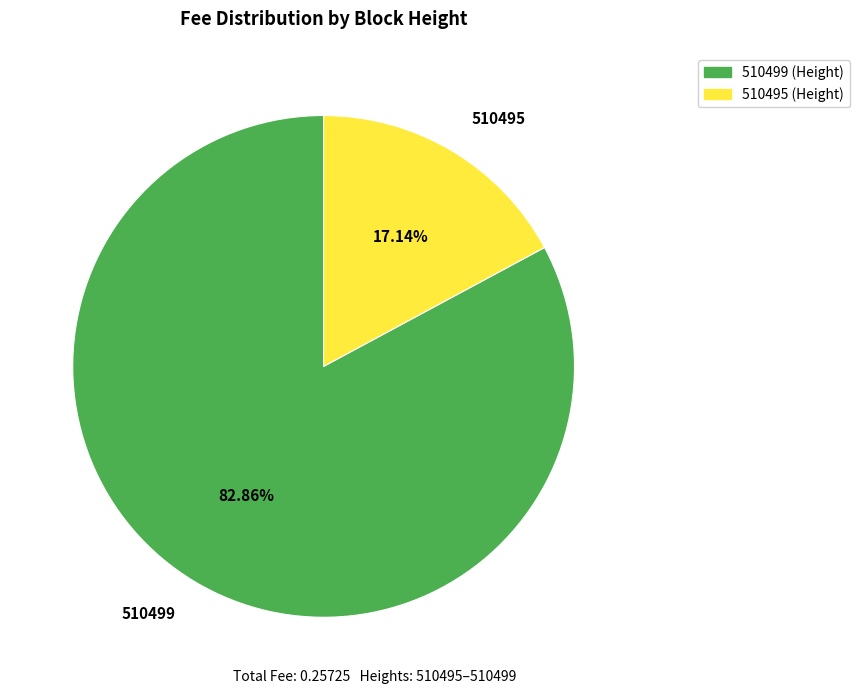

Is it true that 510499 is 92% of the pie?

False